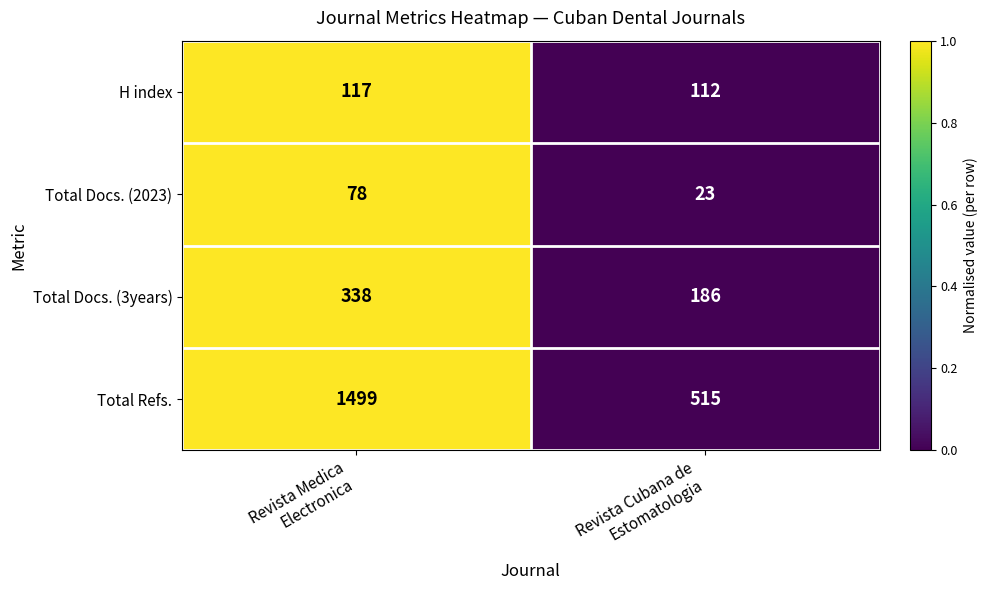

Reading left to right, transcribe all the data shown in this chart.

H index: 117	112
Total Docs. (2023): 78	23
Total Docs. (3years): 338	186
Total Refs.: 1499	515